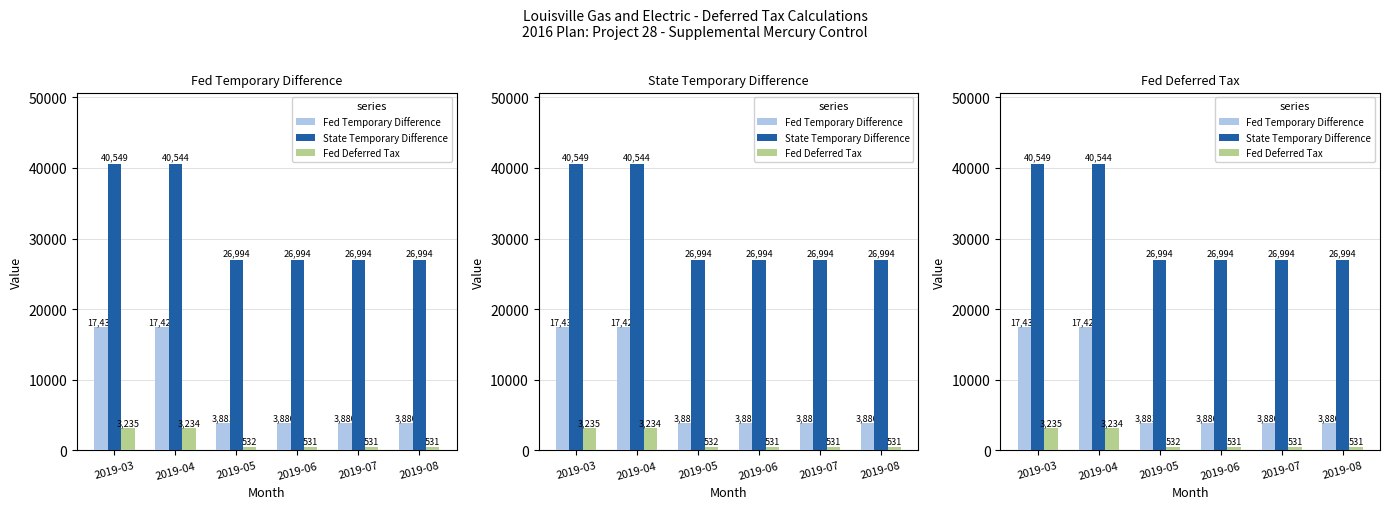

Is the value of State Temporary Difference at 2019-03 greater than the value of Fed Deferred Tax at 2019-06?

Yes